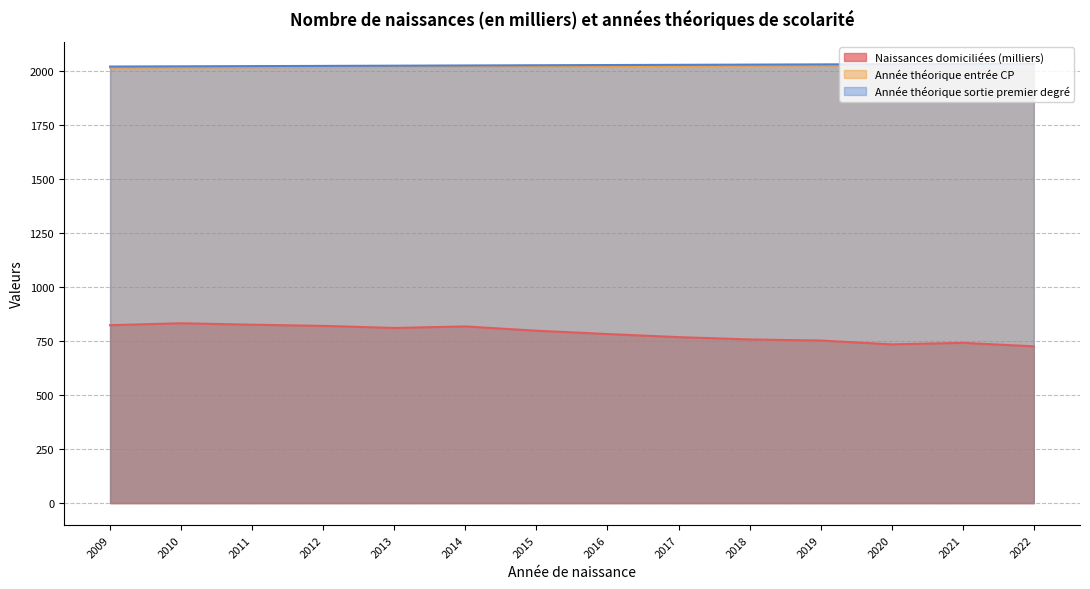

Reading left to right, what are all the values shown in this chart?

Naissances domiciliées (milliers): 823.3	832.1	825.4	820.0	810.4	817.4	797.6	782.3	768.0	757.3	752.2	734.5	741.5	725.4
Année théorique entrée CP: 2015.0	2016.0	2017.0	2018.0	2019.0	2020.0	2021.0	2022.0	2023.0	2024.0	2025.0	2026.0	2027.0	2028.0
Année théorique sortie premier degré: 2020.0	2021.0	2022.0	2023.0	2024.0	2025.0	2026.0	2027.0	2028.0	2029.0	2030.0	2031.0	2032.0	2033.0